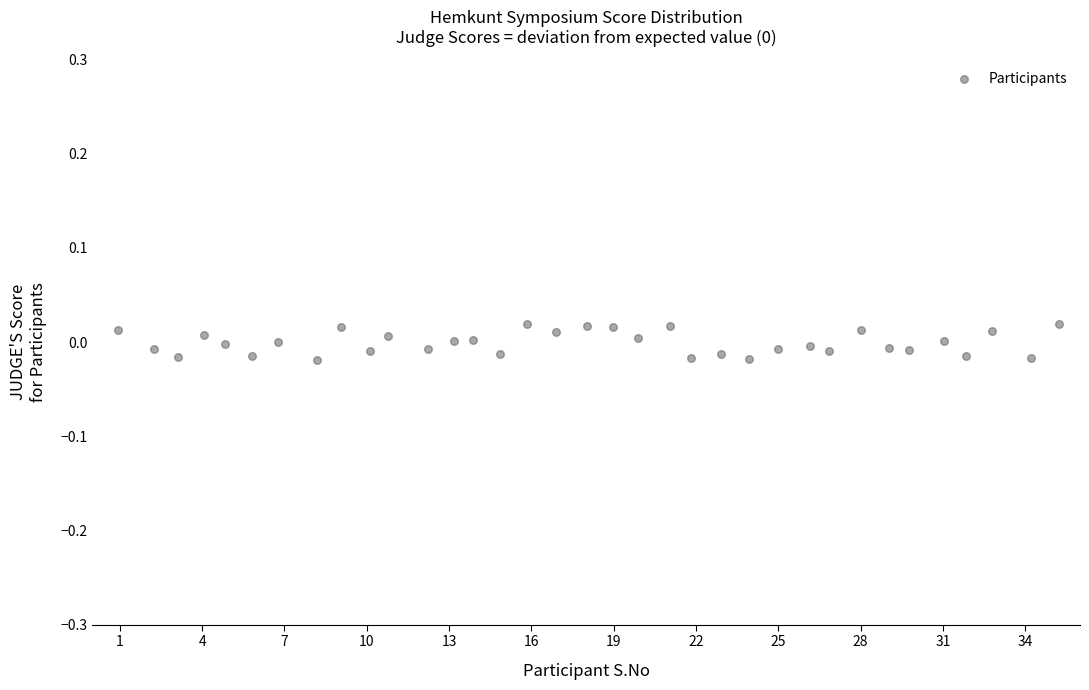

What is the range of X values (max minus min)?

34.3